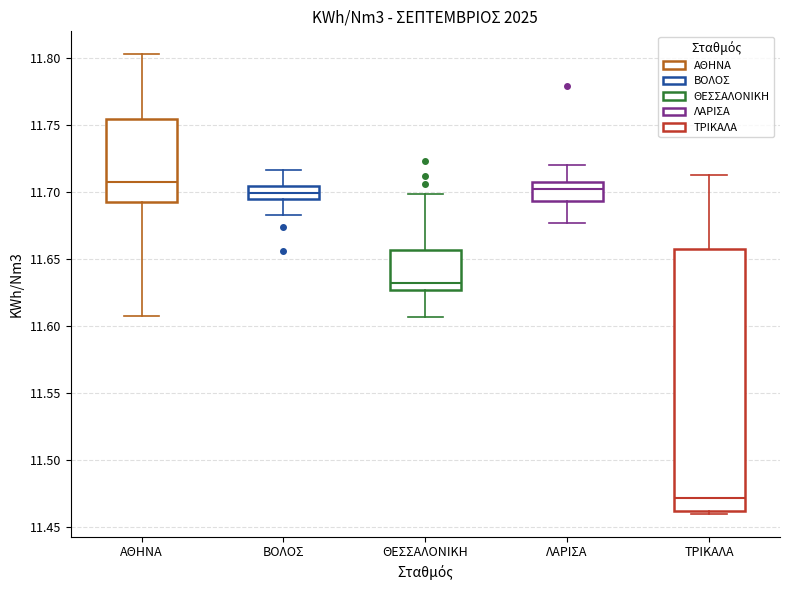

Where does the median line of the box for ΘΕΣΣΑΛΟΝΙΚΗ sit on the y-axis? The values are not printed on the chart, so give them approximately, as read against the axis.

11.635